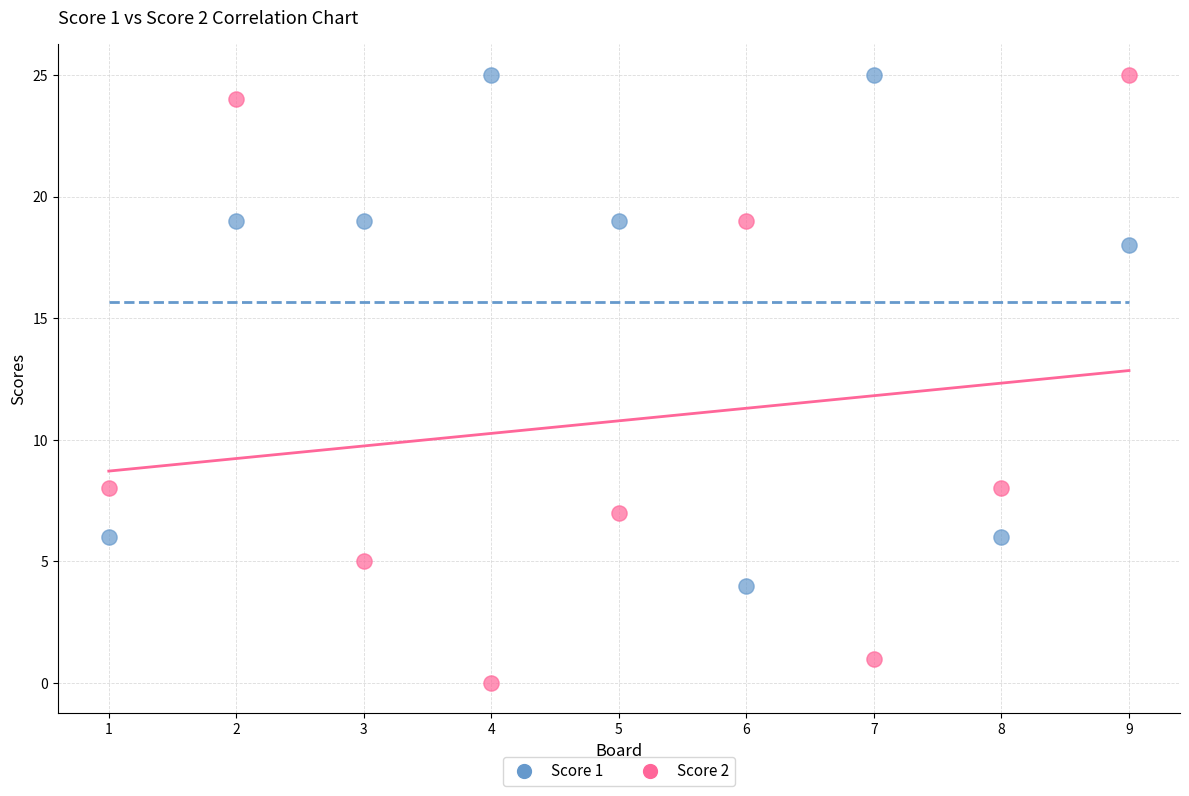

What are all the series names shown in the legend?

Score 1, Score 2